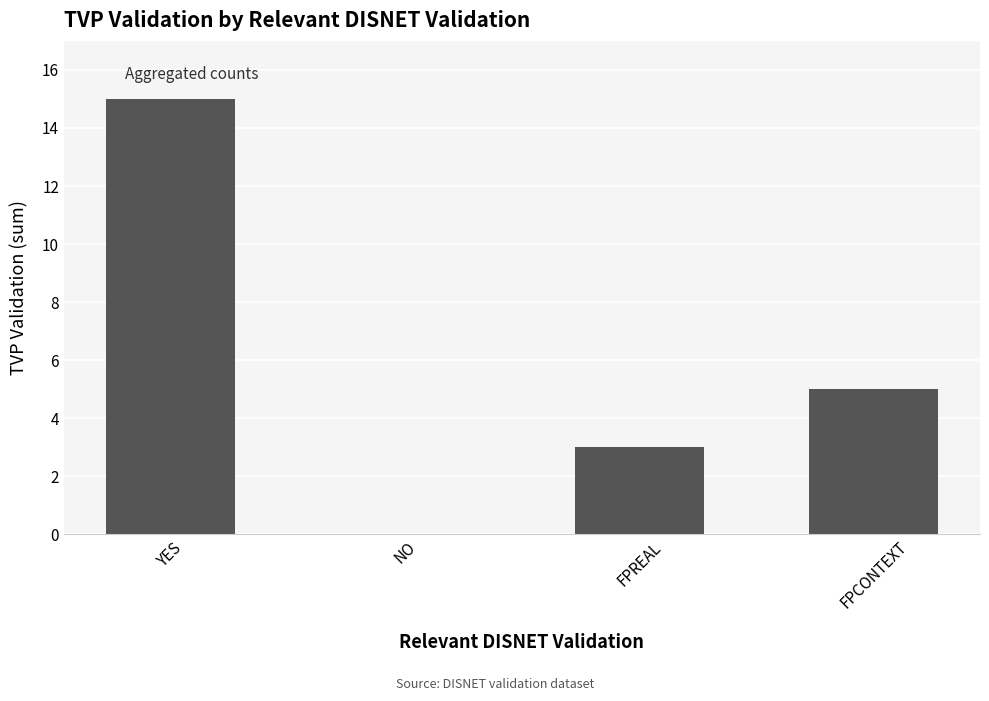

At which category does the chart reach its peak across all series?

YES